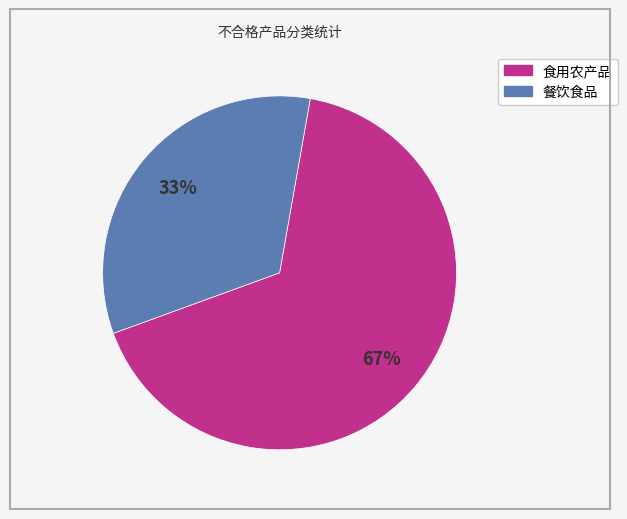

To the nearest percent, what percentage of the pie is 食用农产品?

67%